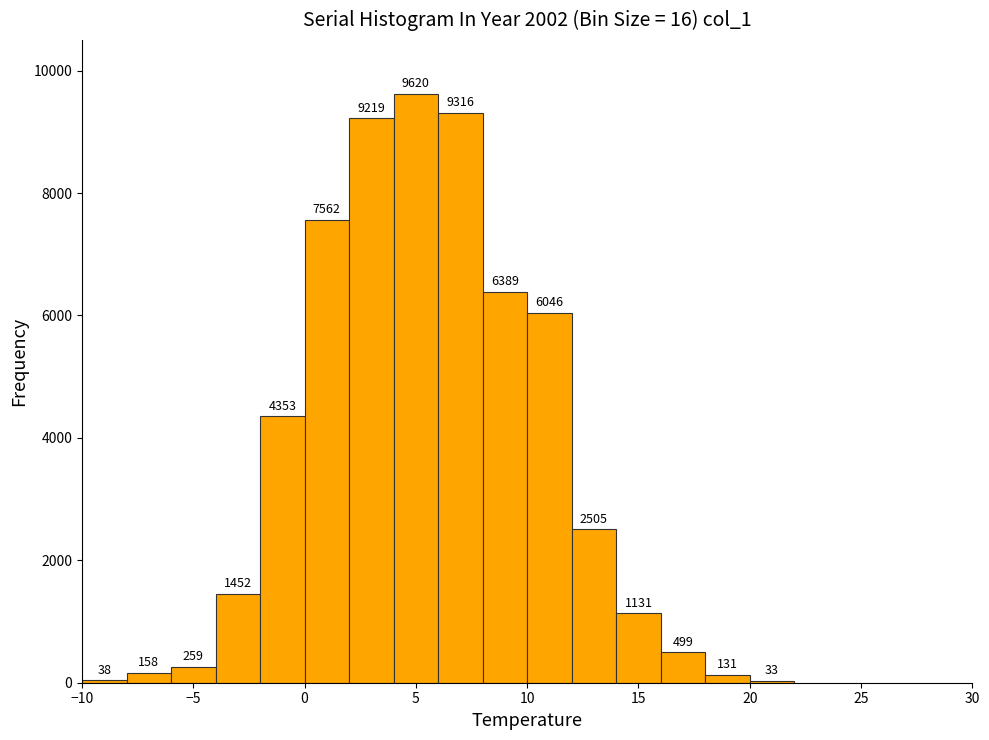

How tall is the bar that spans 18 to 20 on the x-axis?

131